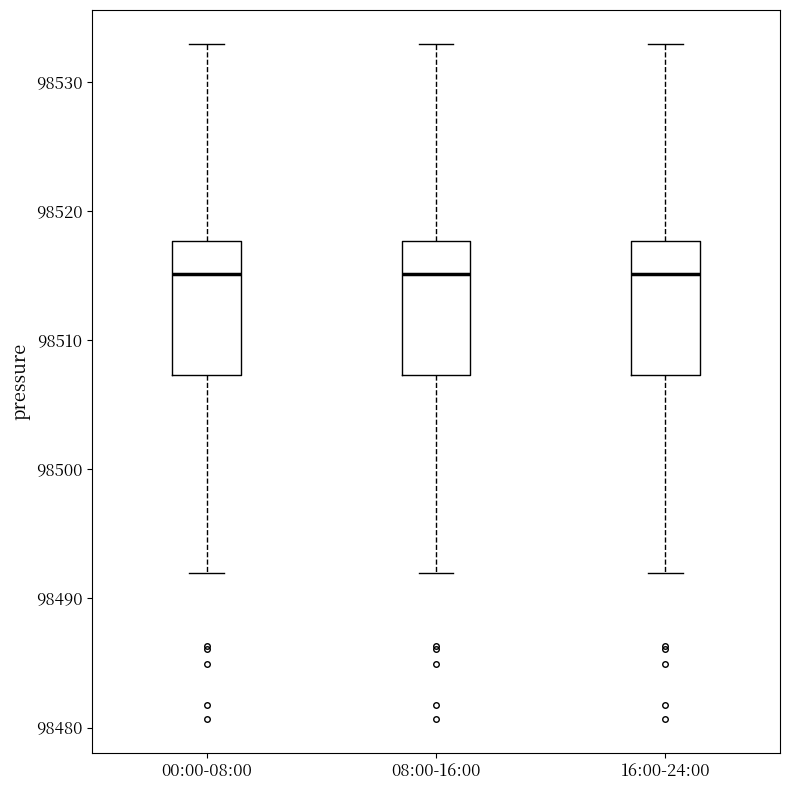

Where is the upper edge of the box for 16:00-24:00 on the y-axis? The values are not printed on the chart, so give them approximately, as read against the axis.

98518